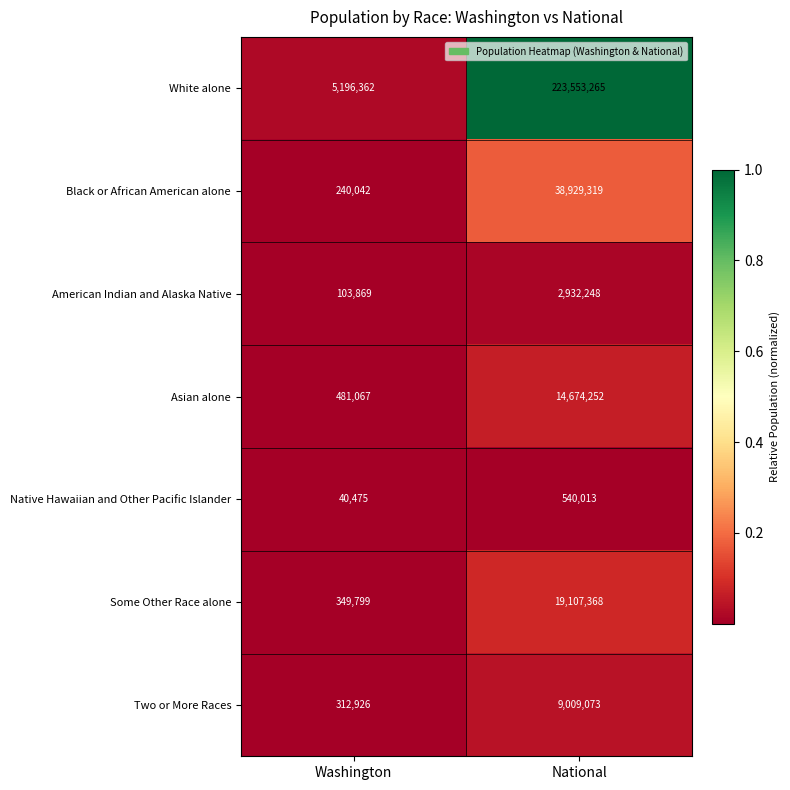

Reading left to right, transcribe all the data shown in this chart.

White alone: 5196362	223553265
Black or African American alone: 240042	38929319
American Indian and Alaska Native: 103869	2932248
Asian alone: 481067	14674252
Native Hawaiian and Other Pacific Islander: 40475	540013
Some Other Race alone: 349799	19107368
Two or More Races: 312926	9009073